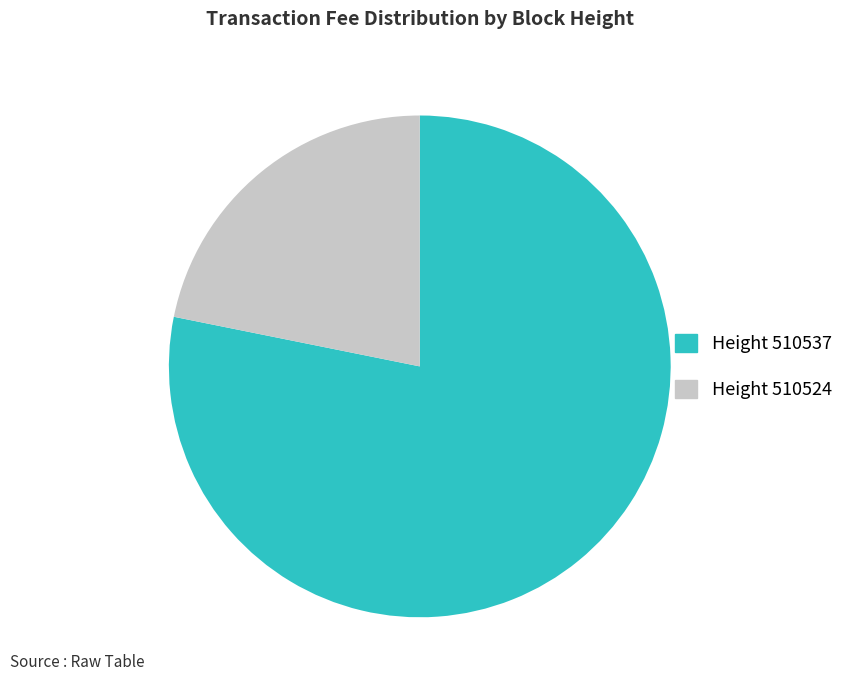

Count the number of slices in the pie.

2